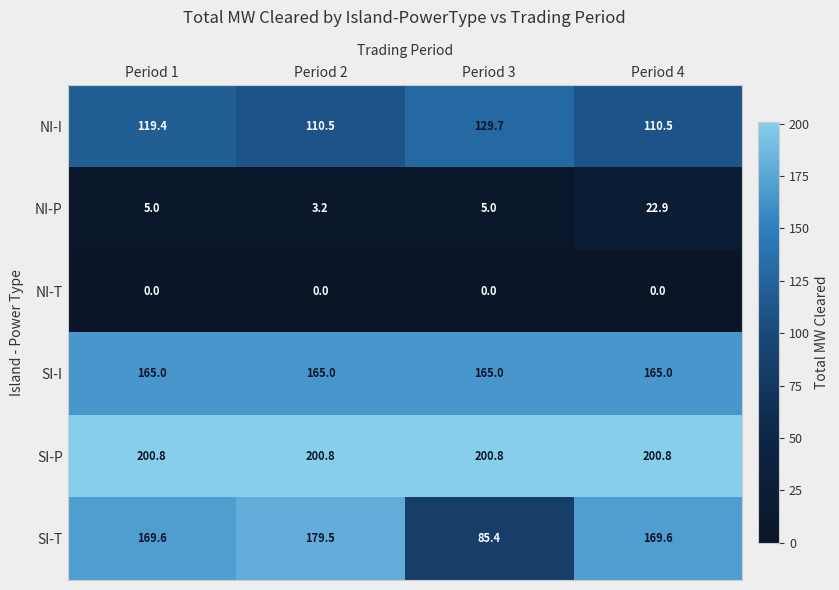

Rank the series by their maximum value, from lowest to highest.

NI-T, NI-P, NI-I, SI-I, SI-T, SI-P